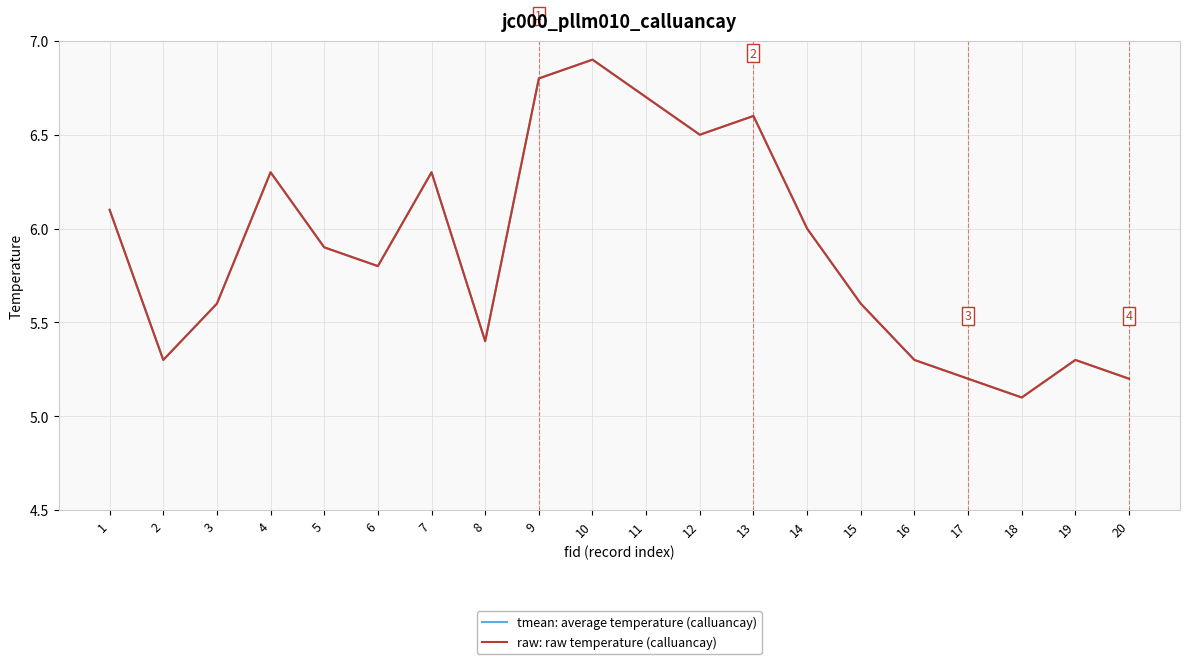

What is the difference between the raw: raw temperature (calluancay) values at 18 and 4?

1.2